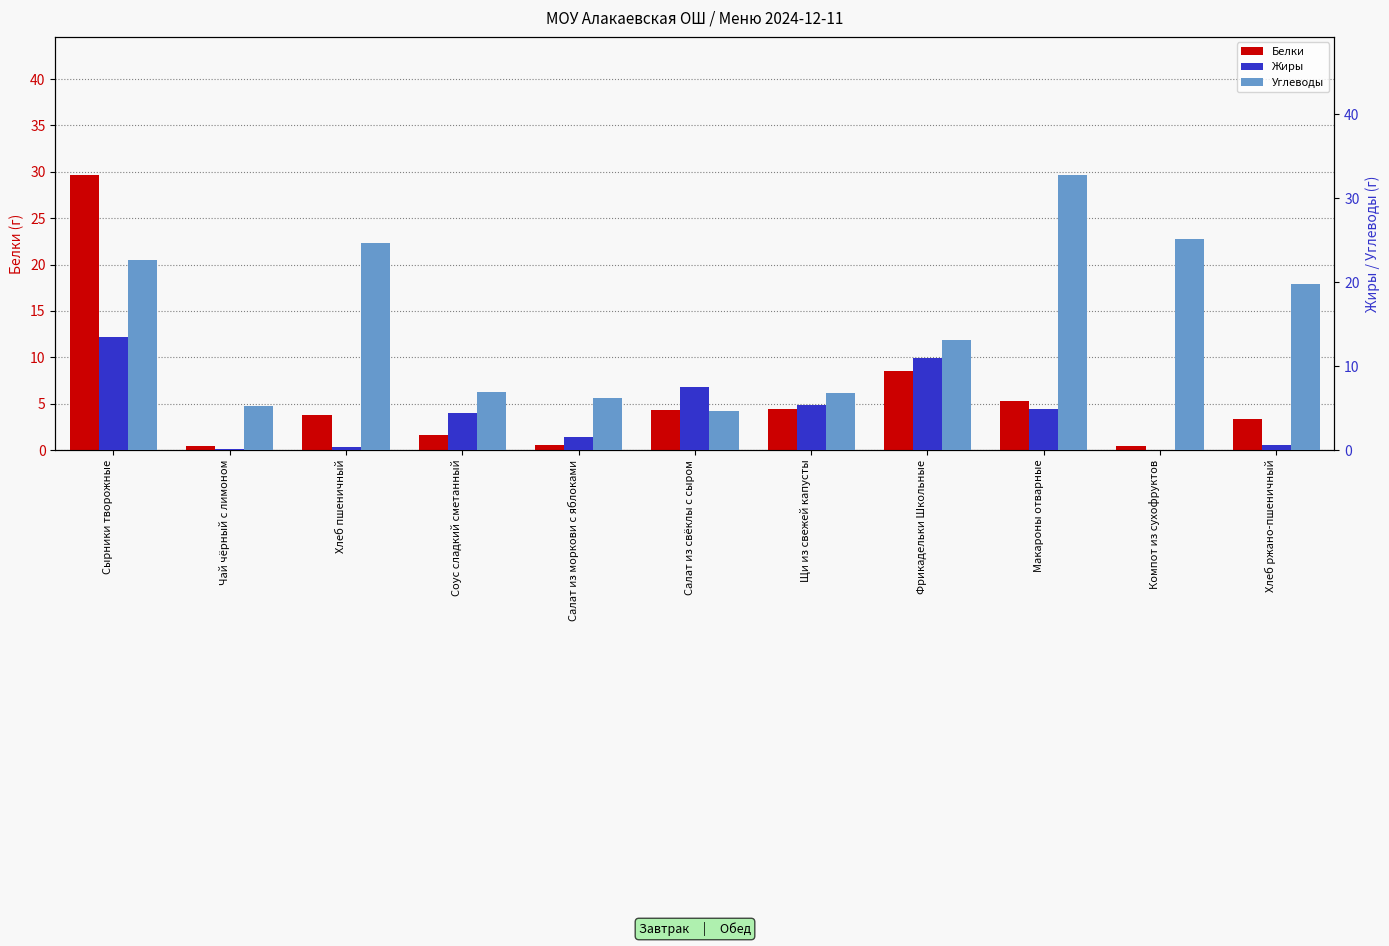

List the series in order of their peak value, highest first.

Углеводы, Белки, Жиры